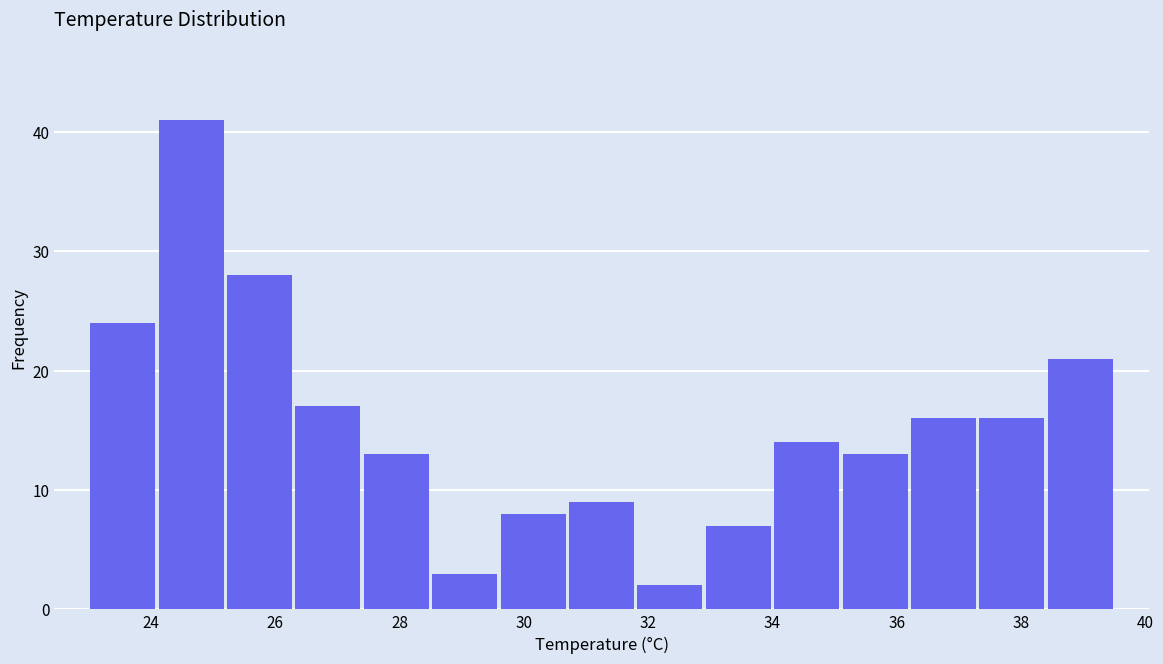

What is the height of the bar covering 36.2 to 37.3 on the x-axis? Neither the bar edges nor the heights are printed on the chart, so give them approximately, as read against the axes.

16